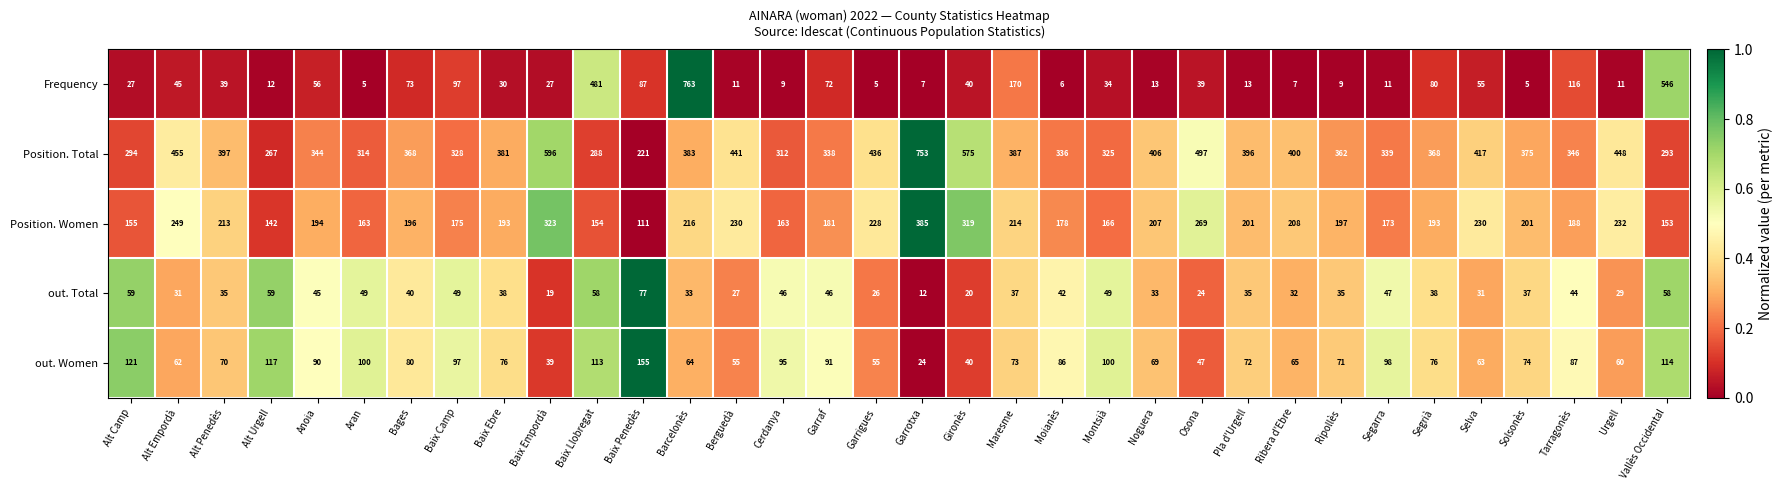

What is the difference between the second highest and minimum values in the out. Total series?

47